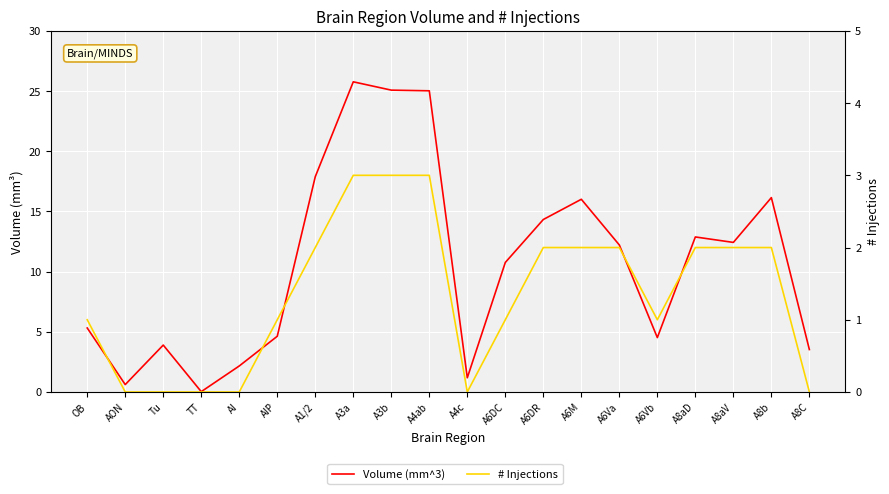

What is the value of the Volume (mm^3) point at the 19th from the left?

16.1